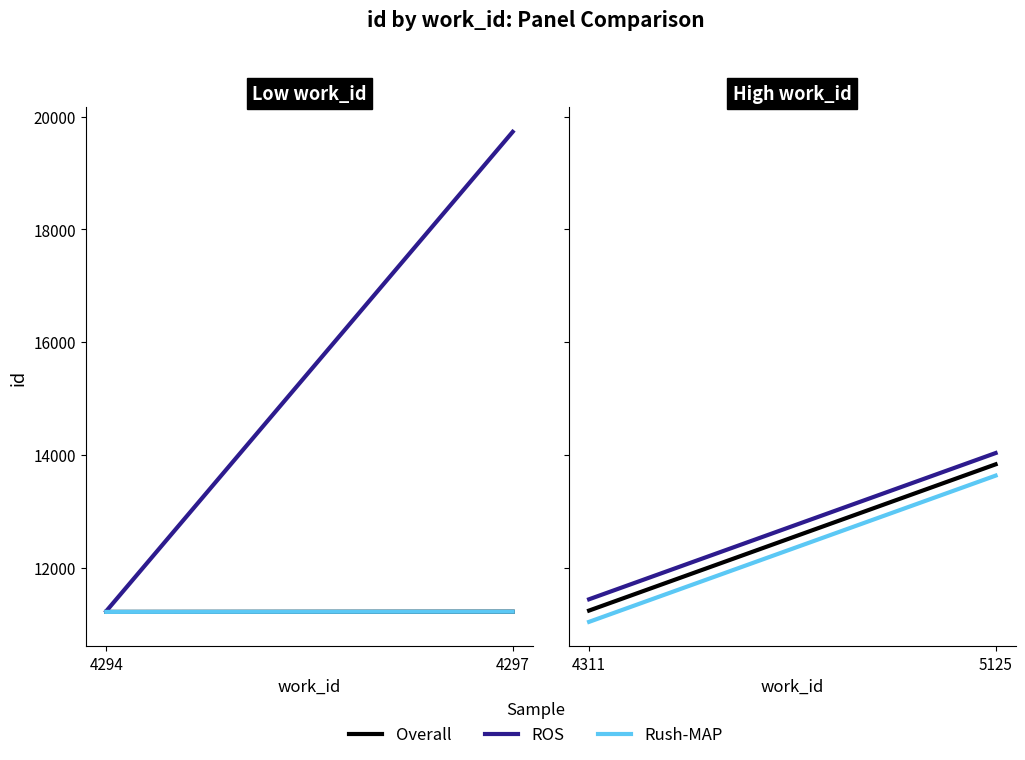

What is the value of the Overall point at the 2nd from the left?

13837